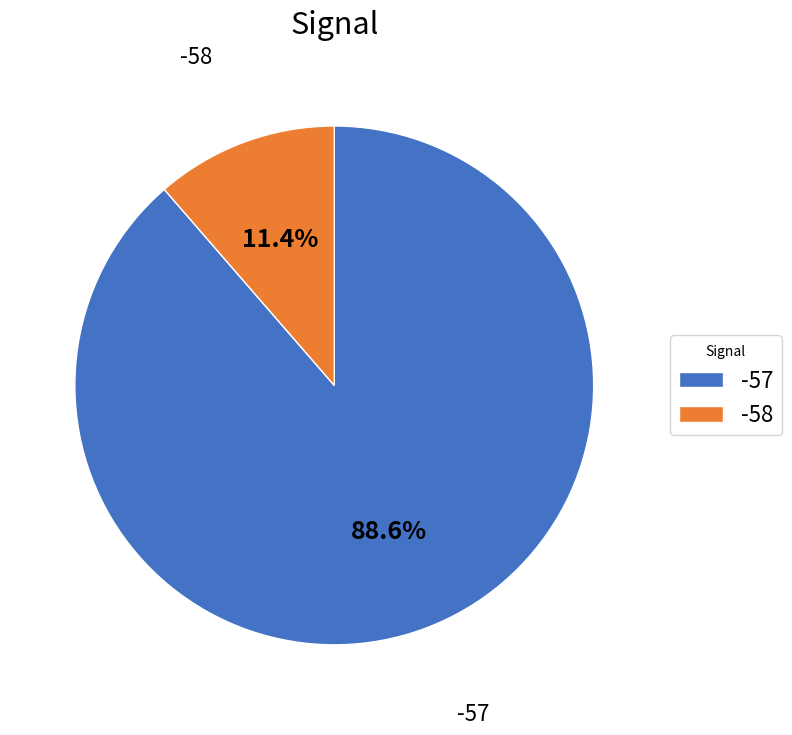

To the nearest percent, what is the average slice percentage?

50%